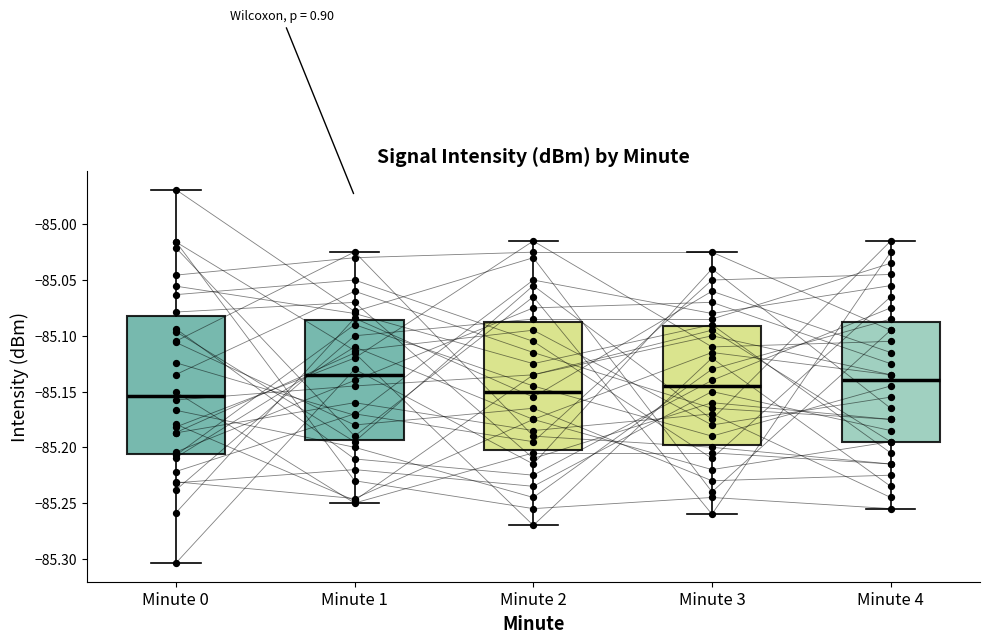

Where is the lower edge of the box for Minute 3 on the y-axis? The values are not printed on the chart, so give them approximately, as read against the axis.

-85.195